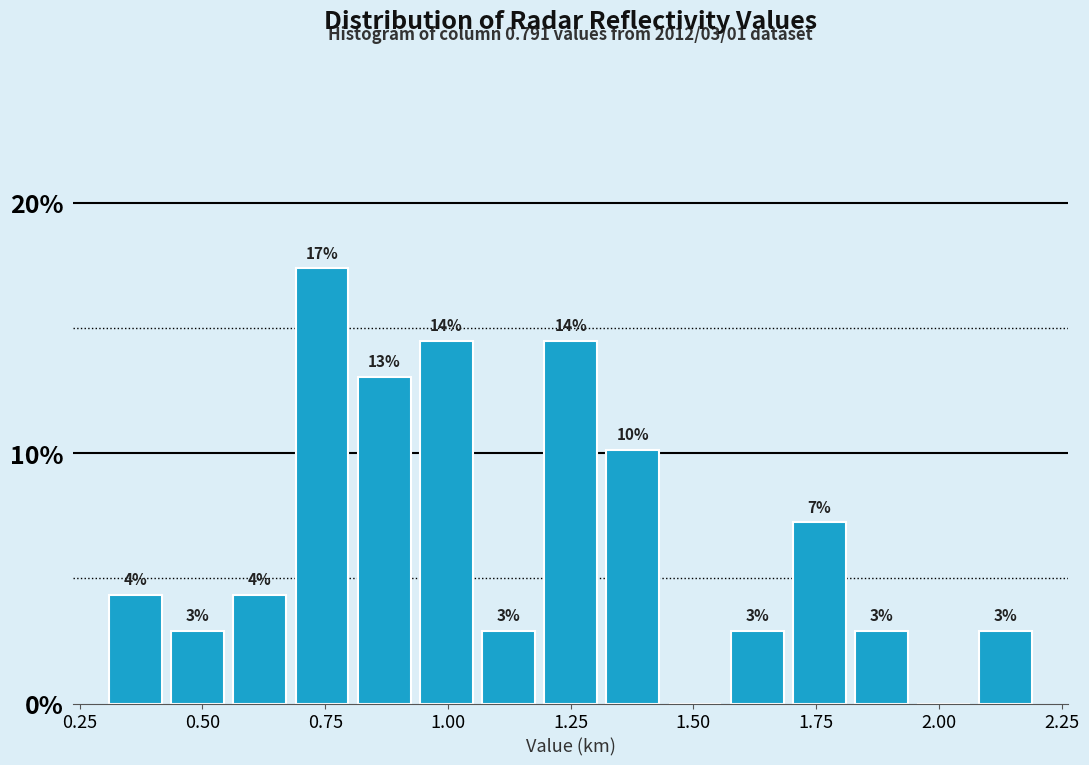

Read against the x-axis, roughly where is the centre of the tallest bar?

0.75